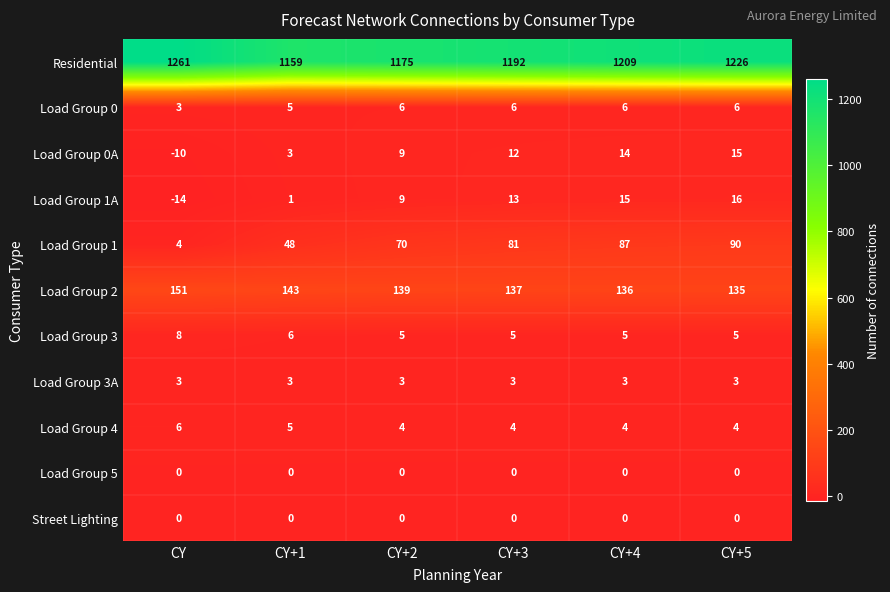

The Street Lighting series shows 0 at CY+5. True or false?

True